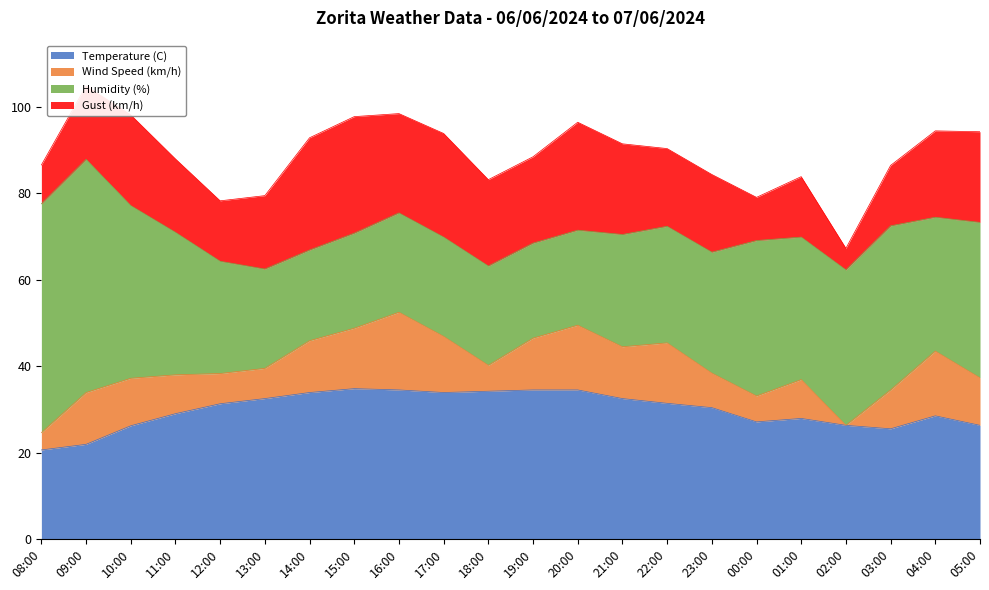

True or false: Wind Speed (km/h) and Gust (km/h) cross at least once.

False